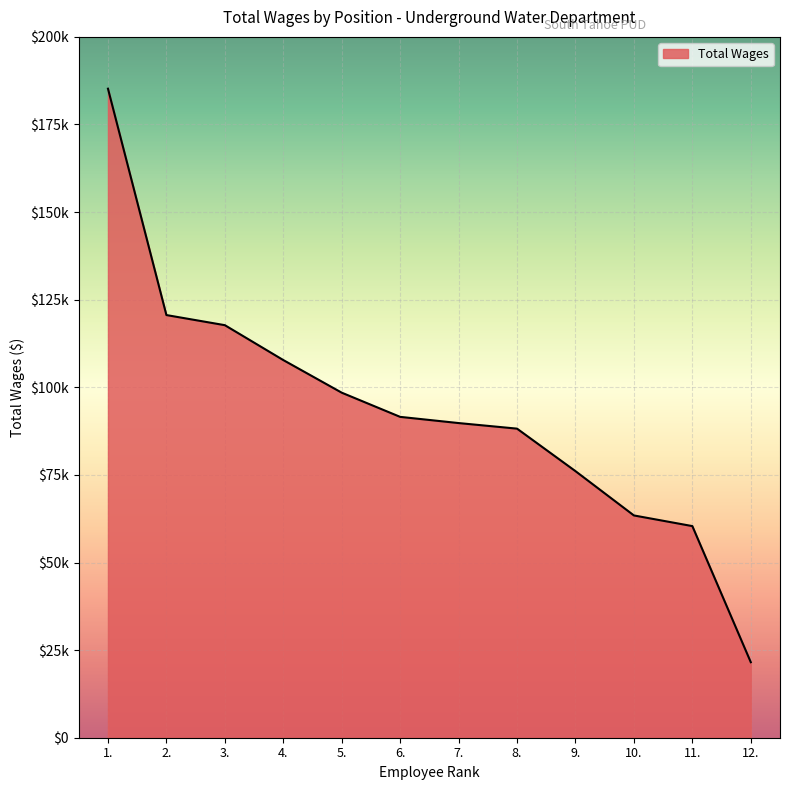

Which category has the highest value across all series?

1.